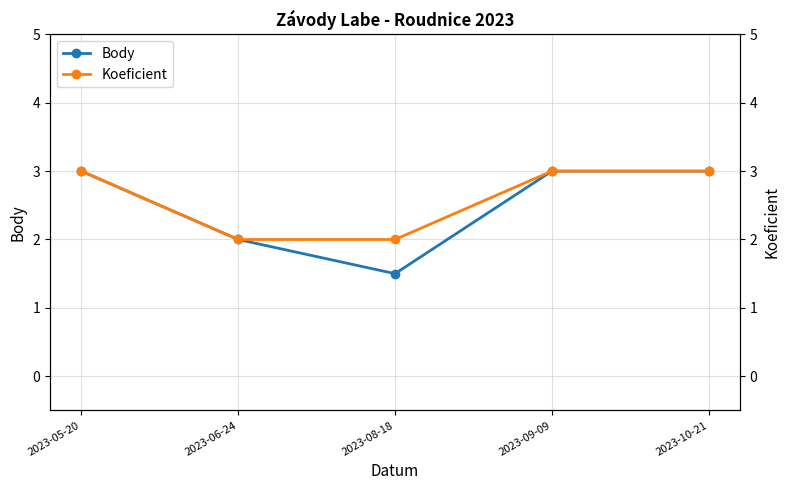

True or false: Koeficient has a value of 2.0 at 2023-08-18.

True